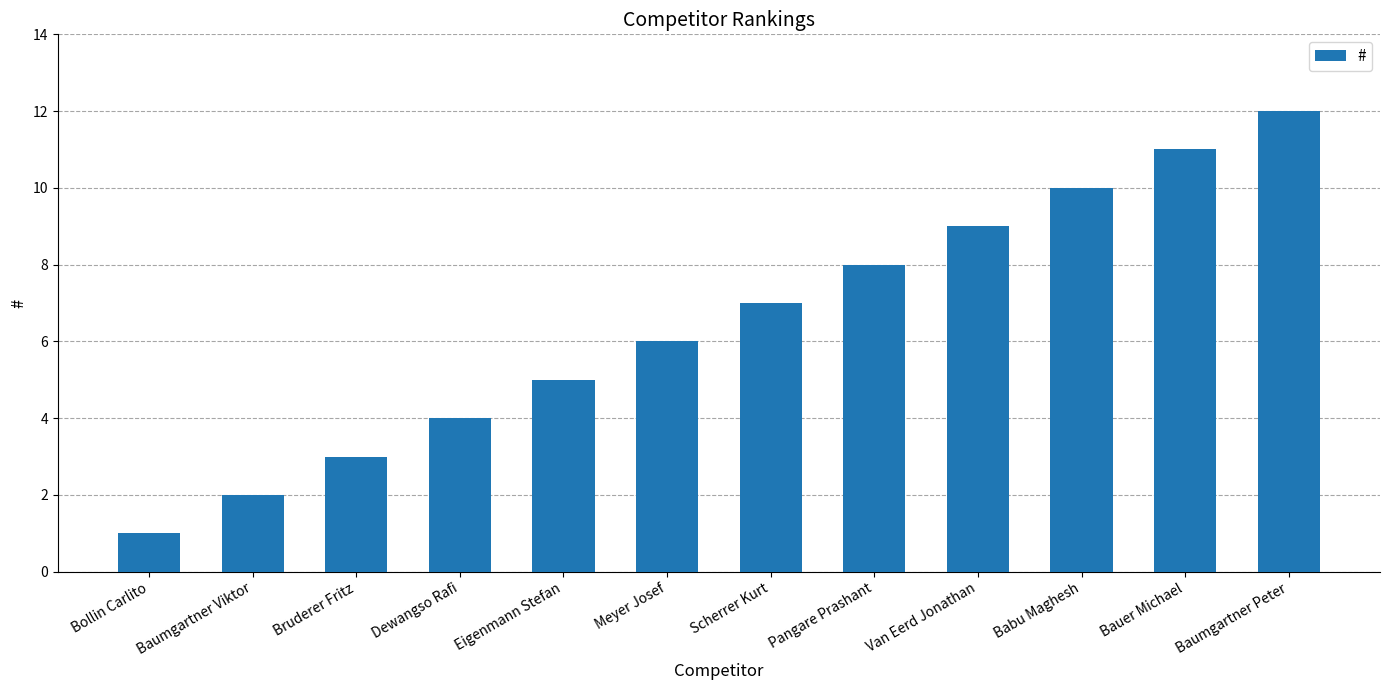

Are the bars grouped side by side (vs. stacked)?

No